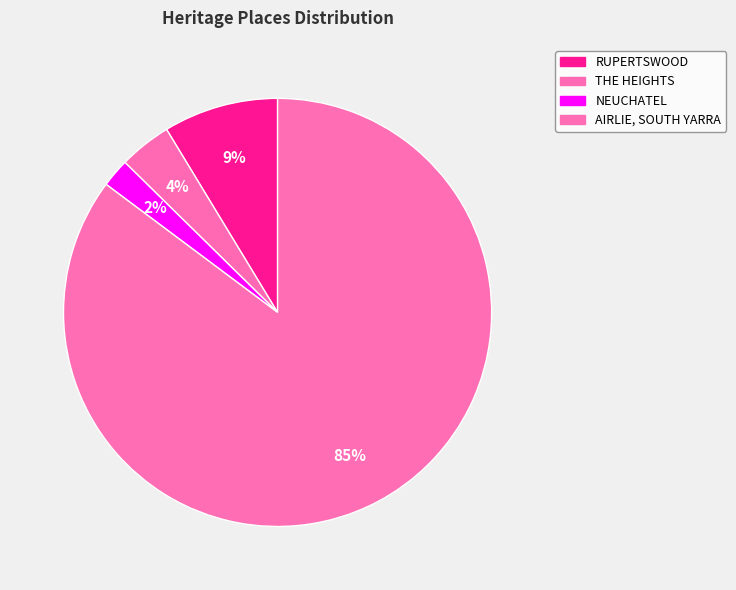

Rank the categories by value from highest to lowest.

AIRLIE, SOUTH YARRA, RUPERTSWOOD, THE HEIGHTS, NEUCHATEL